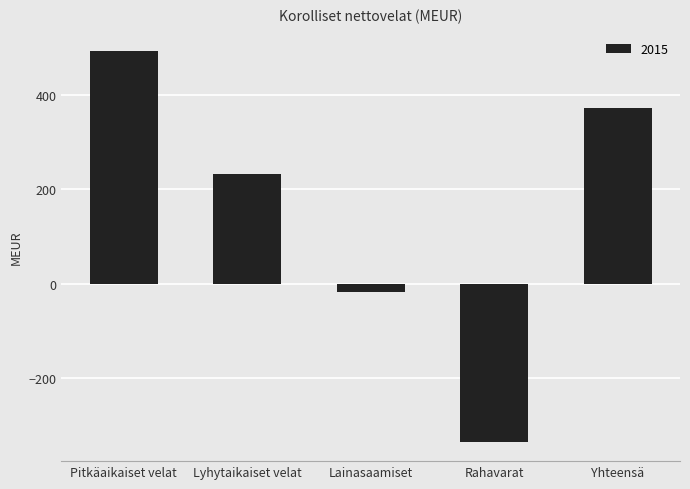

What is the minimum value shown in the chart?

-334